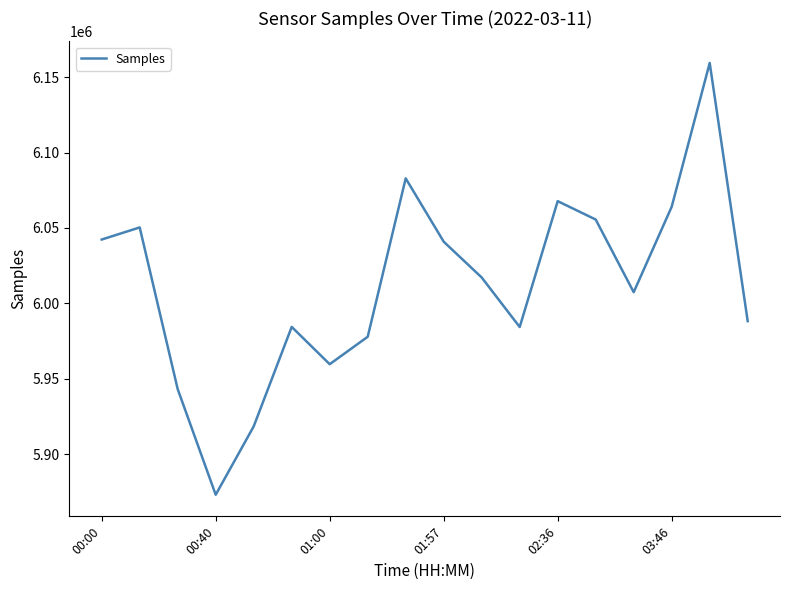

What is the minimum value shown in the chart?

5873236